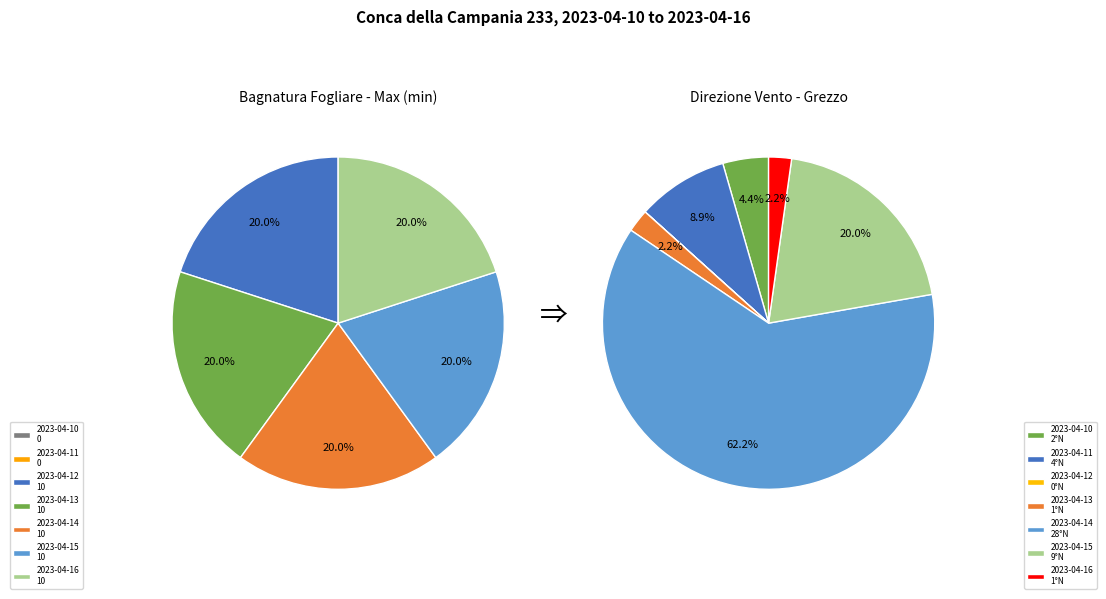

Which slice is the smallest?

2023-04-10